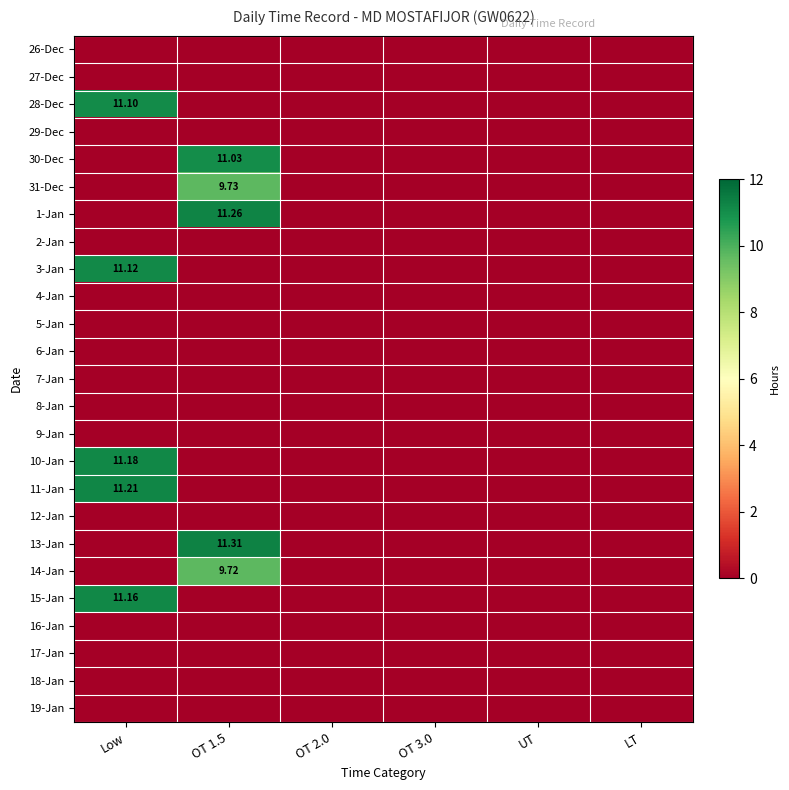

The value of 28-Dec at OT 1.5 is 0.0. True or false?

True